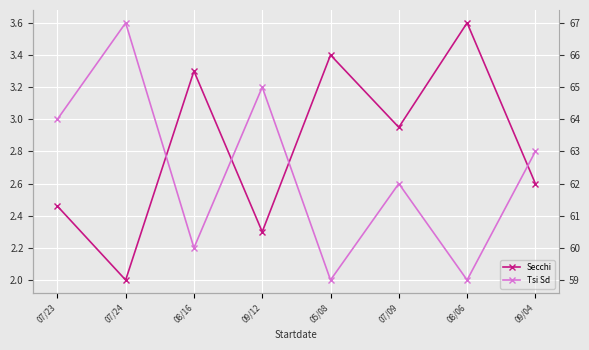

Count the number of categories in the chart.

8